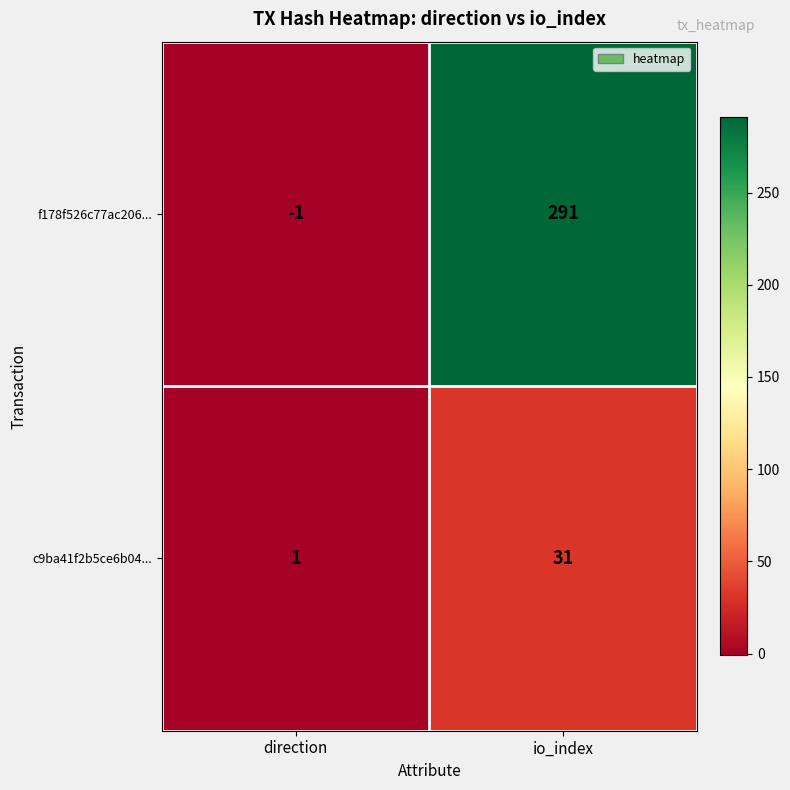

True or false: c9ba41f2b5ce6b04... has a value of 31 at io_index.

True